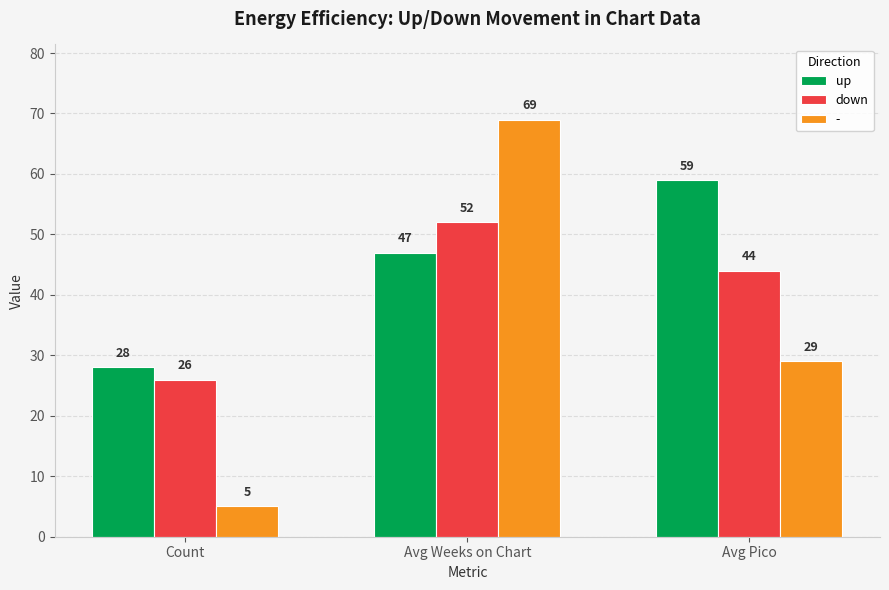

What is the difference between the maximum and minimum values in the down series?

26